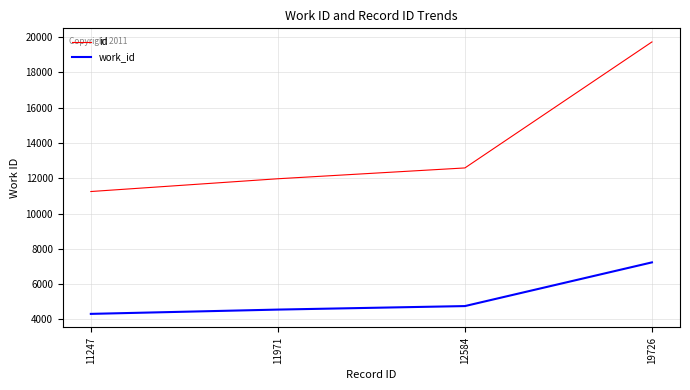

Reading left to right, extract all data points from this chart.

id: 11247	11971	12584	19726
work_id: 4312	4555	4754	7231